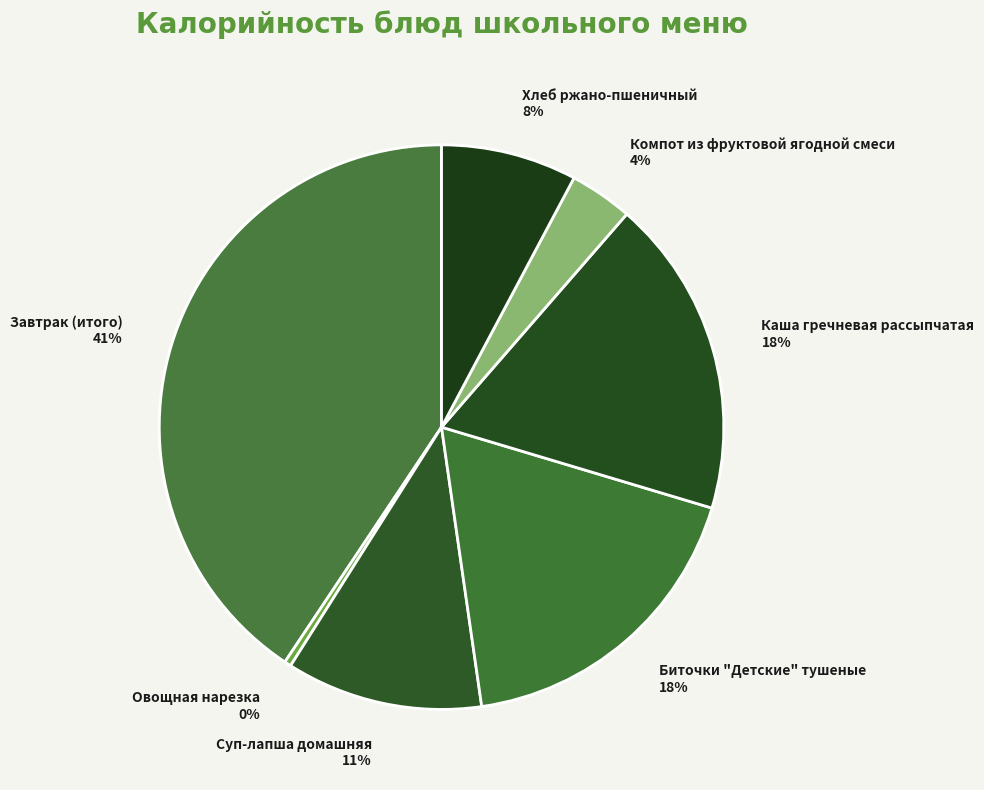

Which has a higher value, Завтрак (итого) or Компот из фруктовой ягодной смеси?

Завтрак (итого)